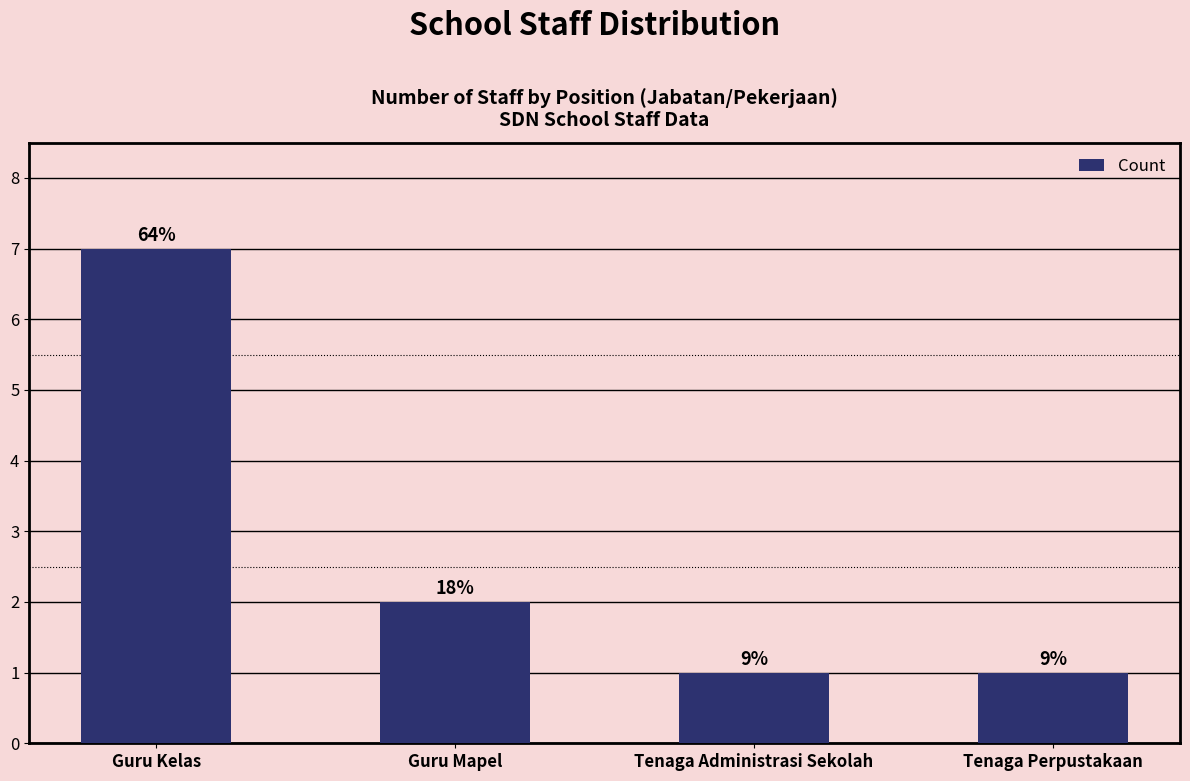

Count the values in the range 1 to 7.

4